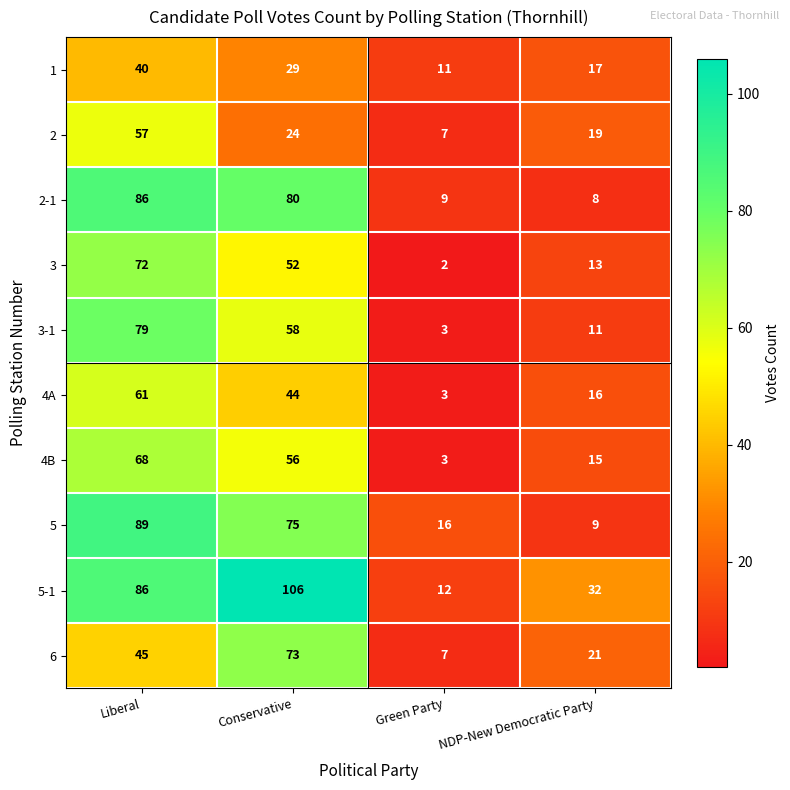

Which series has the largest total across all categories?

5-1